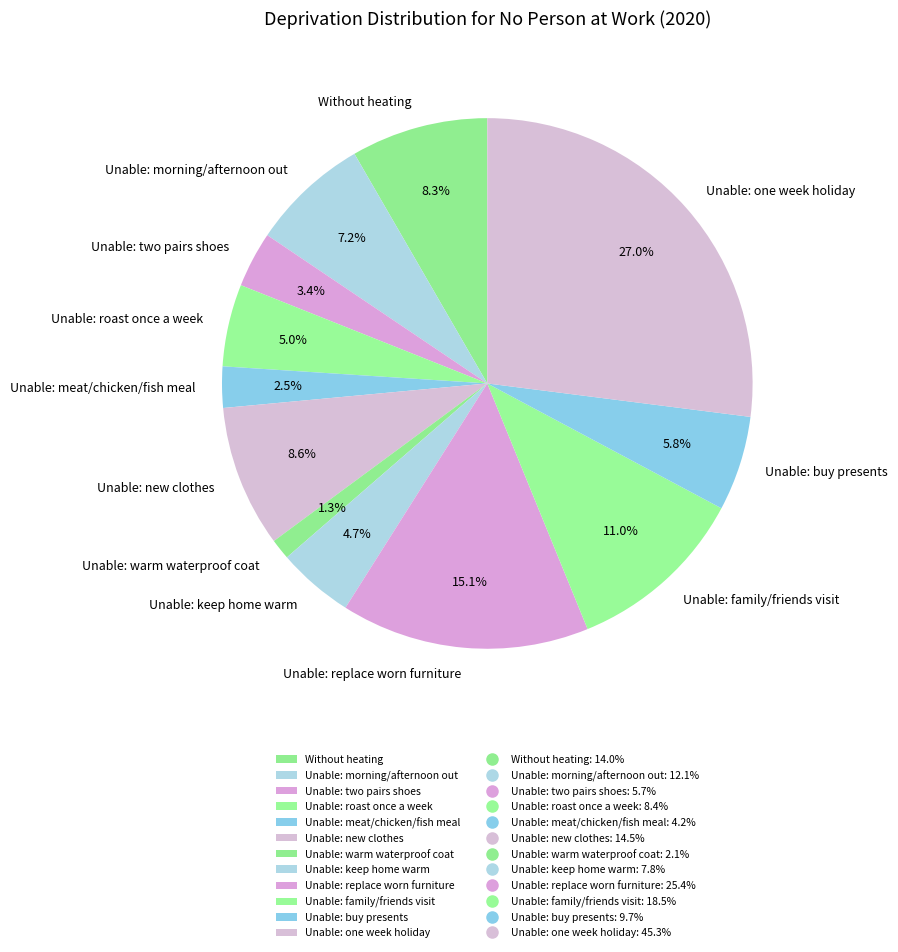

How many segments does this pie chart have?

12